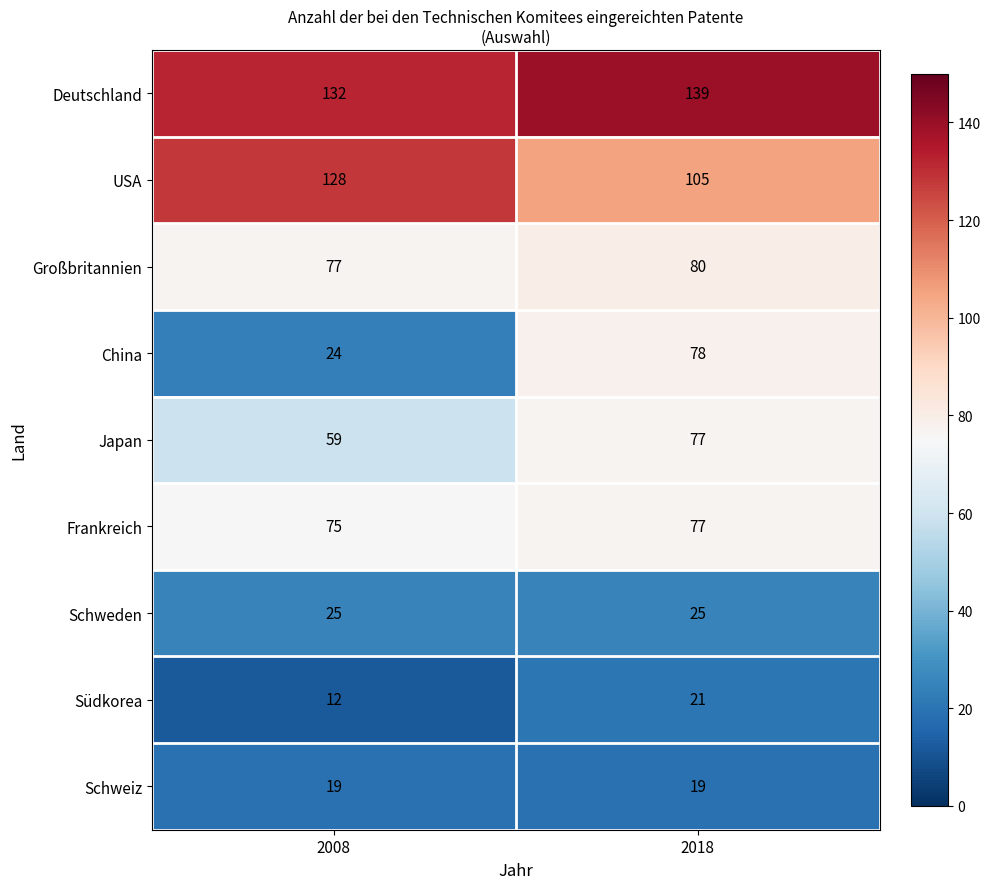

Rank the series at 2008 from lowest to highest value.

Südkorea, Schweiz, China, Schweden, Japan, Frankreich, Großbritannien, USA, Deutschland